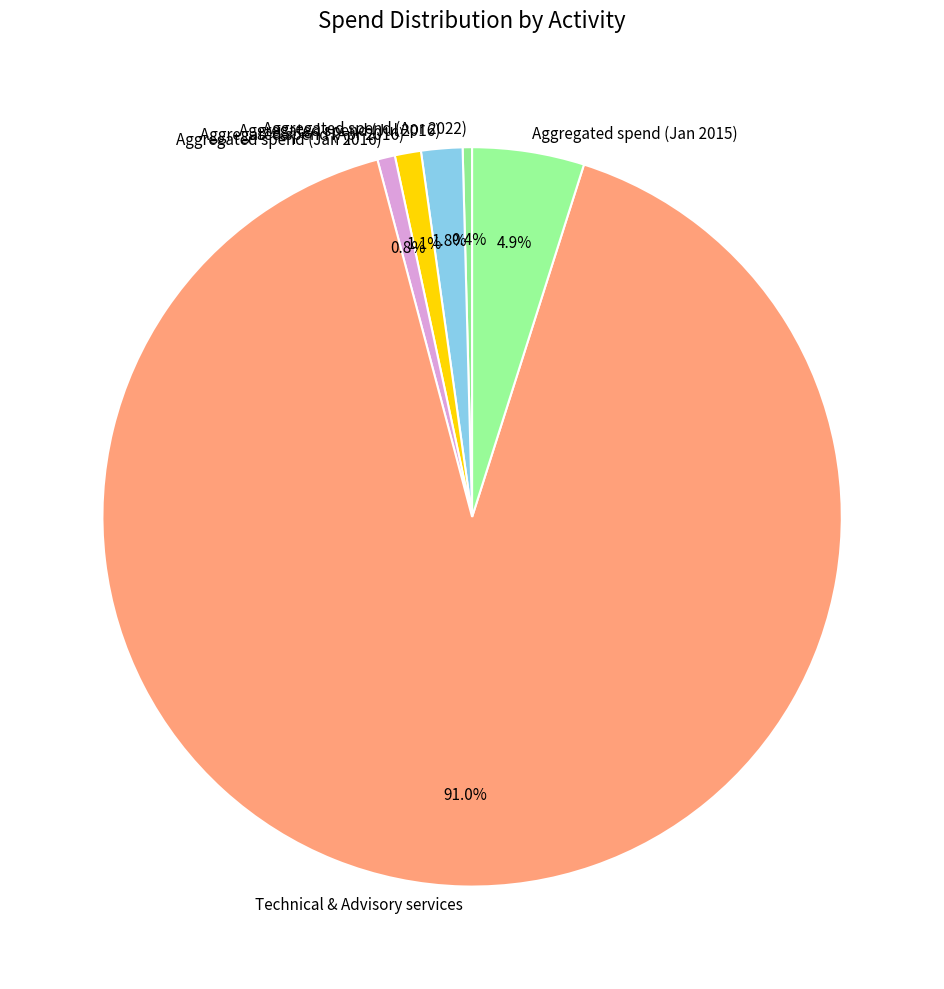

Is the sum of Technical & Advisory services and Aggregated spend (Jan 2016) greater than half?

Yes